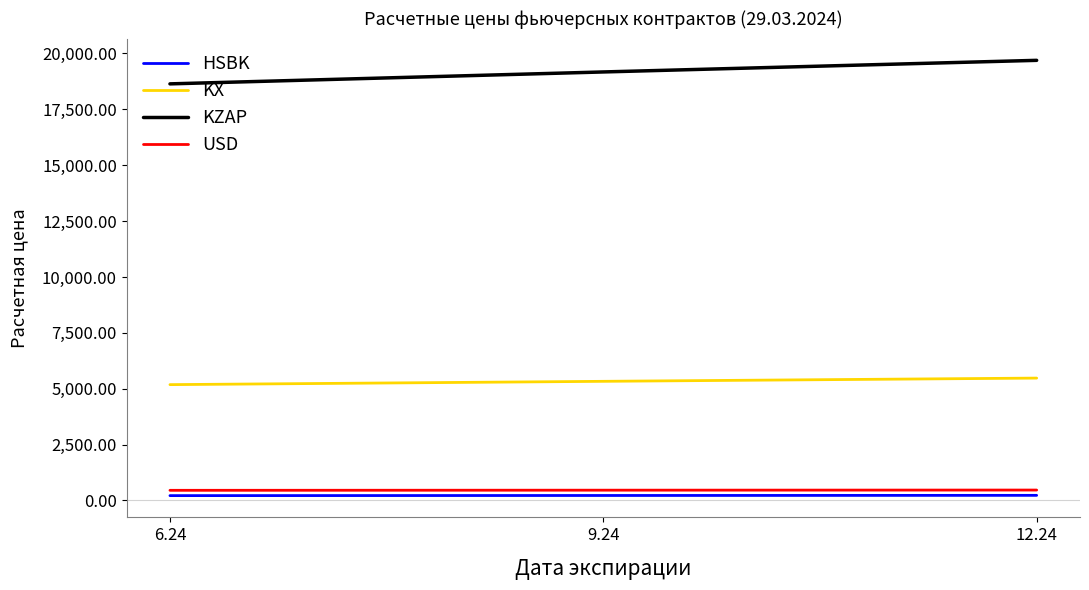

Rank the categories by KZAP value from highest to lowest.

12.24, 9.24, 6.24